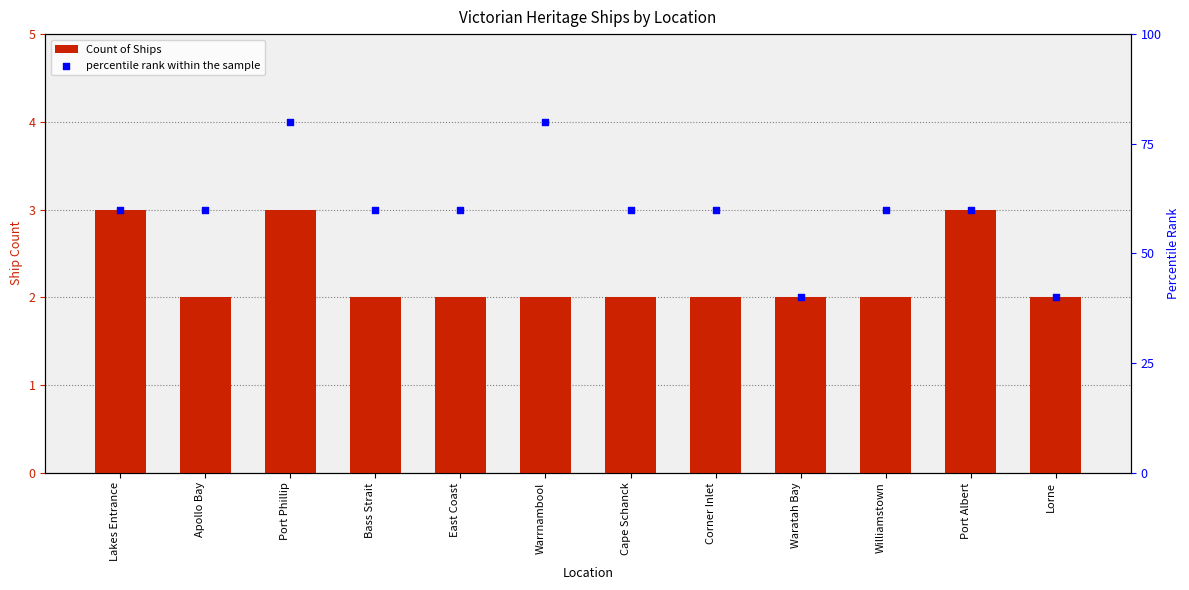

What is the total value across all series at Port Phillip?

83